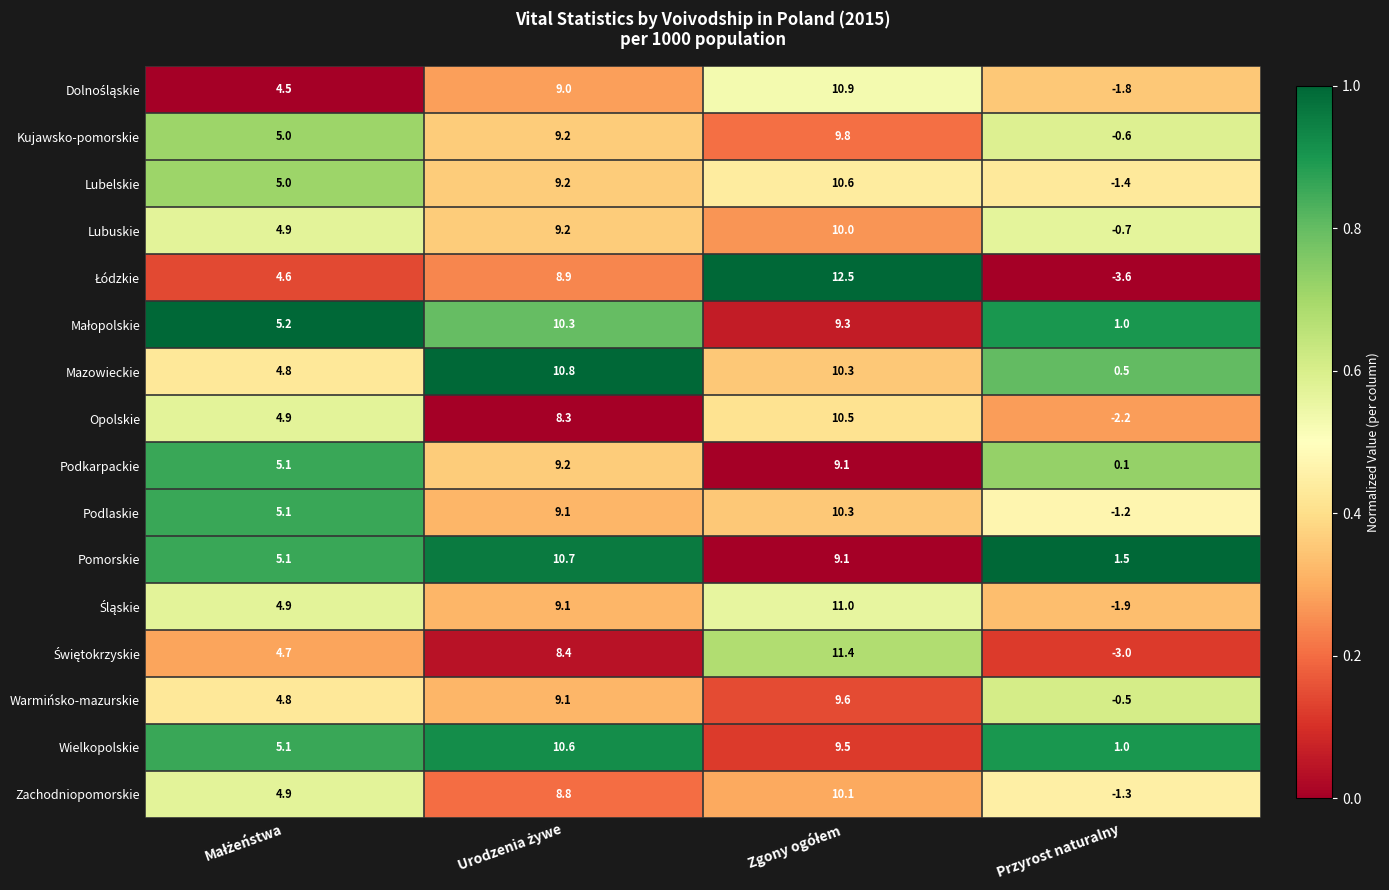

True or false: Lubelskie has a value of -1.4 at Przyrost naturalny.

True